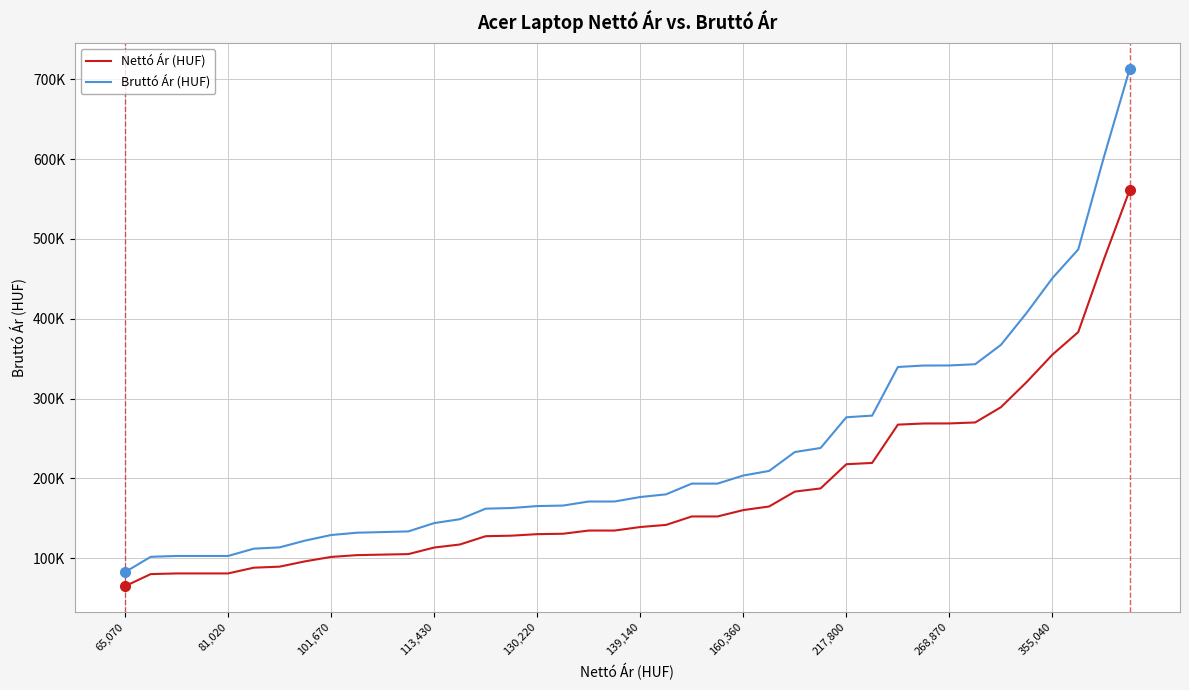

What are all the series names shown in the legend?

Nettó Ár (HUF), Bruttó Ár (HUF)